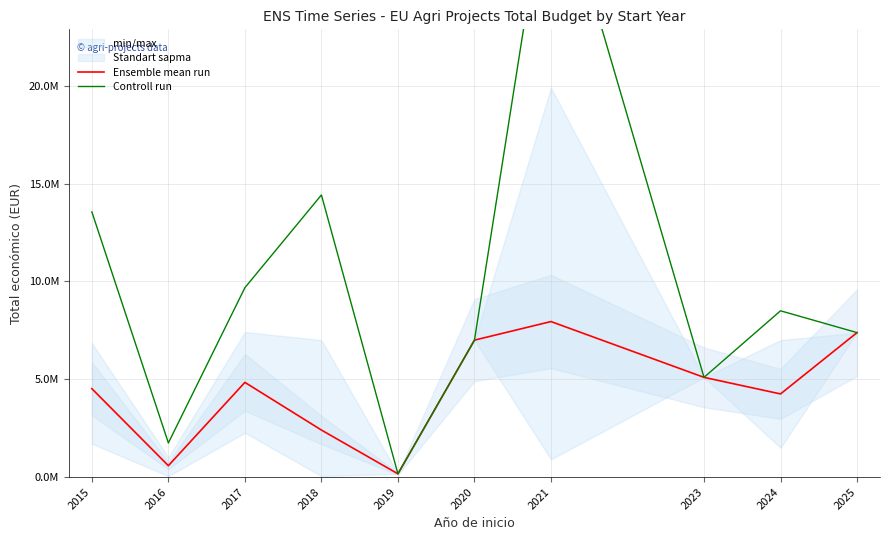

Where does the Controll run series first go above 8498875?

2015